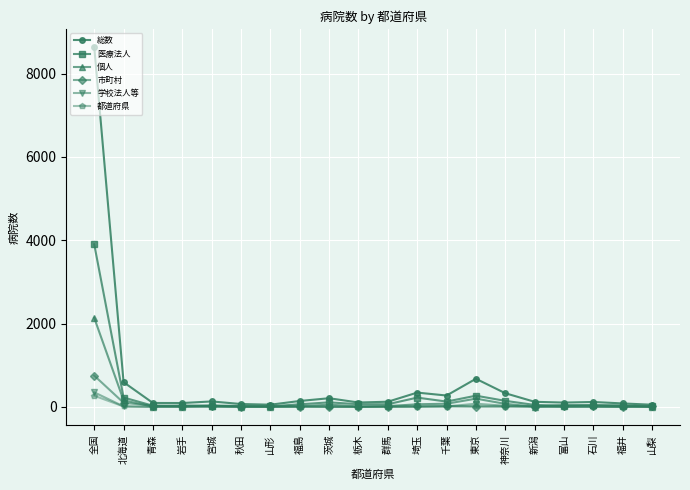

In 総数, how many points are lower than both neighbors (excluding endpoints)?

5